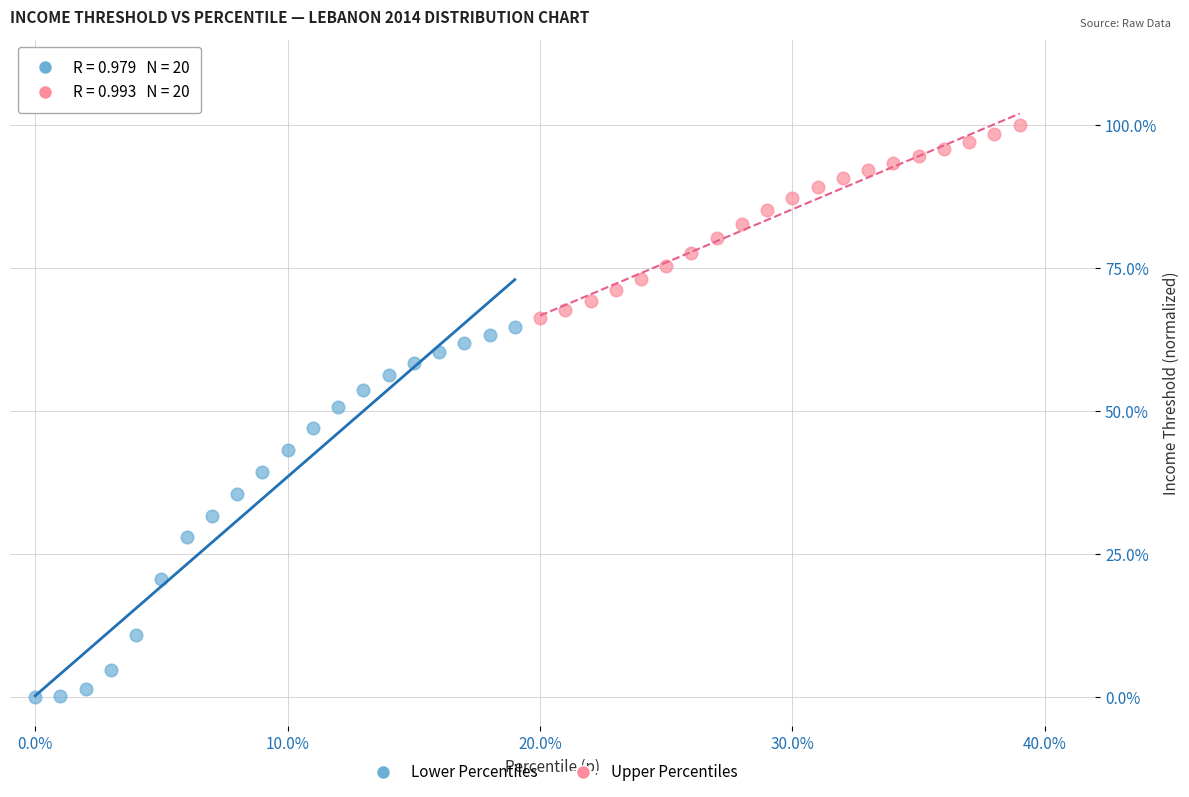

Which series has the widest spread of Y values?

Lower Percentiles